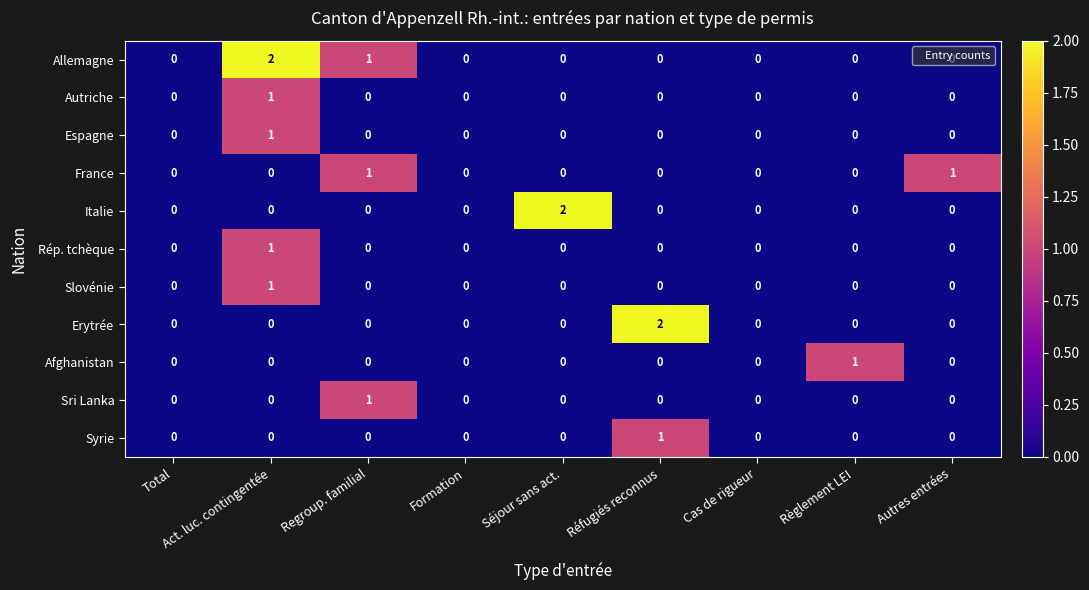

Which series has the largest total across all categories?

Allemagne